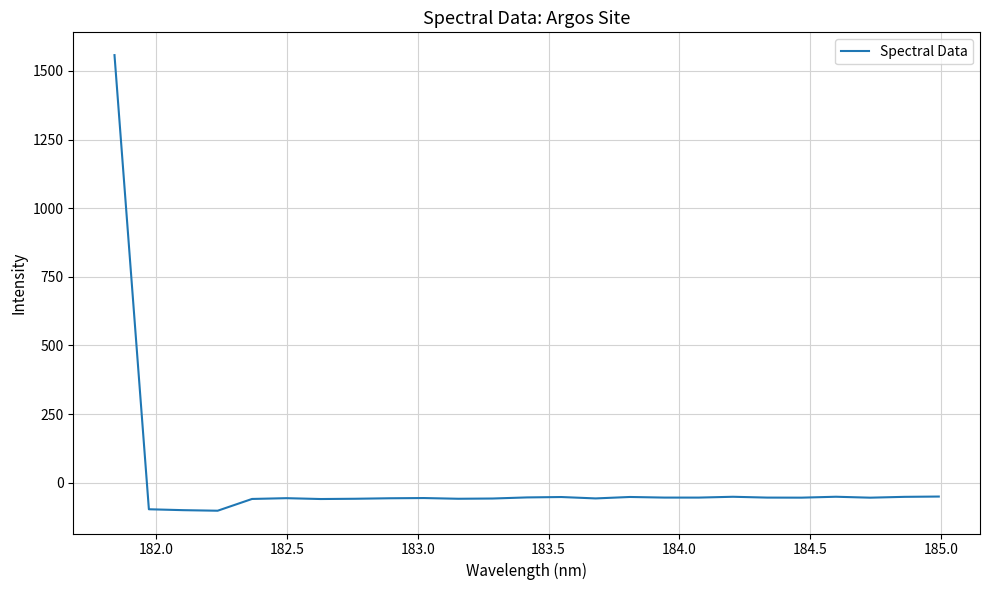

What is the smallest value displayed?

-102.4